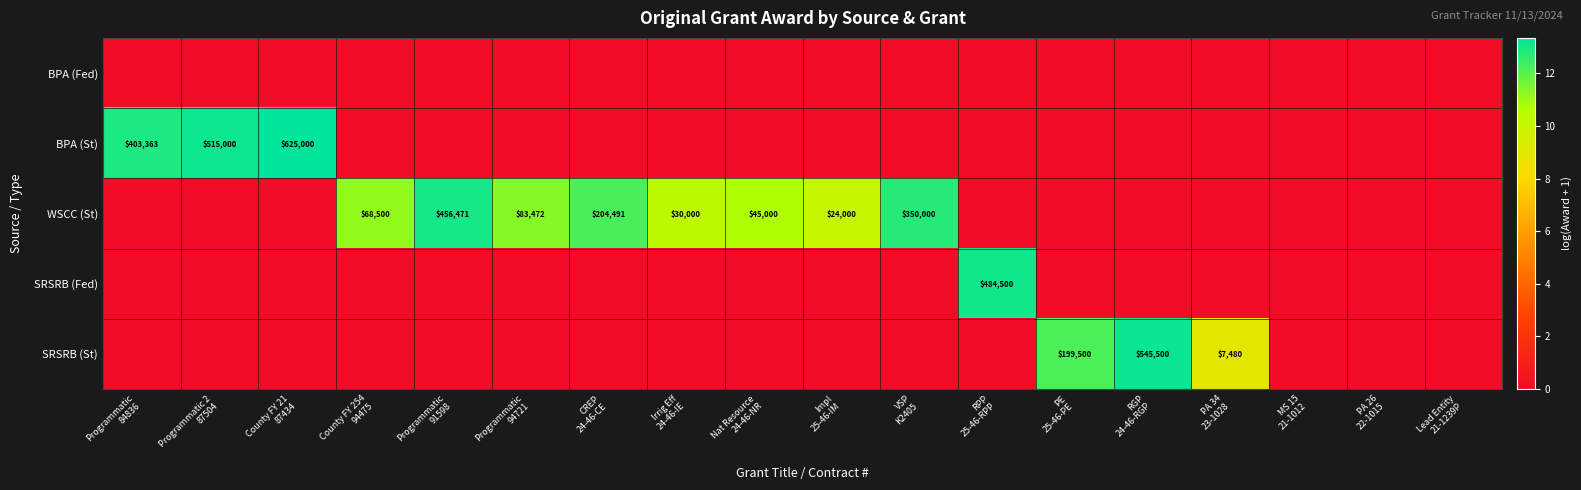

What is the greatest value displayed?

13.3